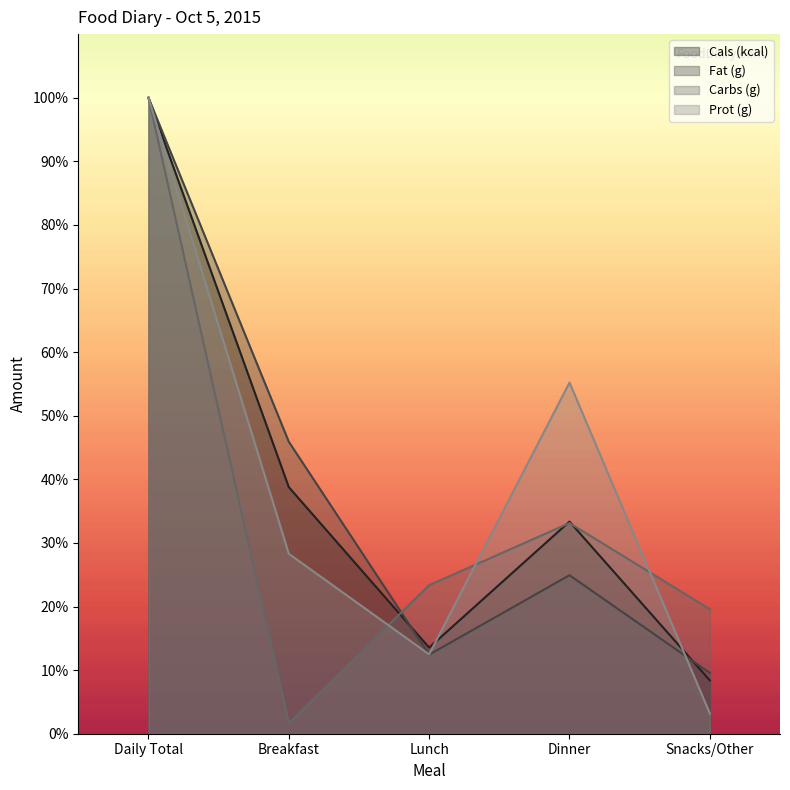

Where is the first local maximum for Prot (g)?

Dinner